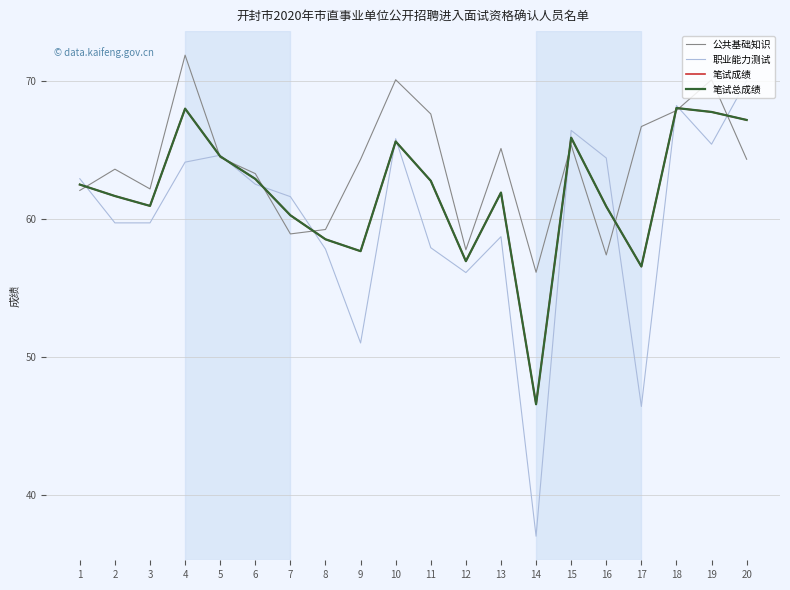

How many interior local valleys does the 笔试成绩 series have?

5